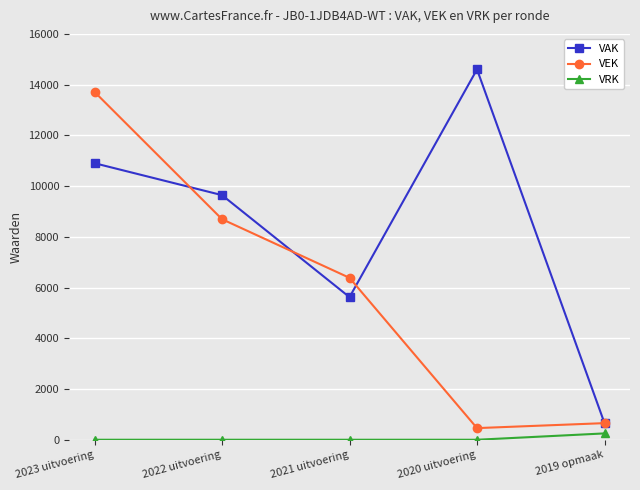

Does the chart have visible grid lines?

Yes